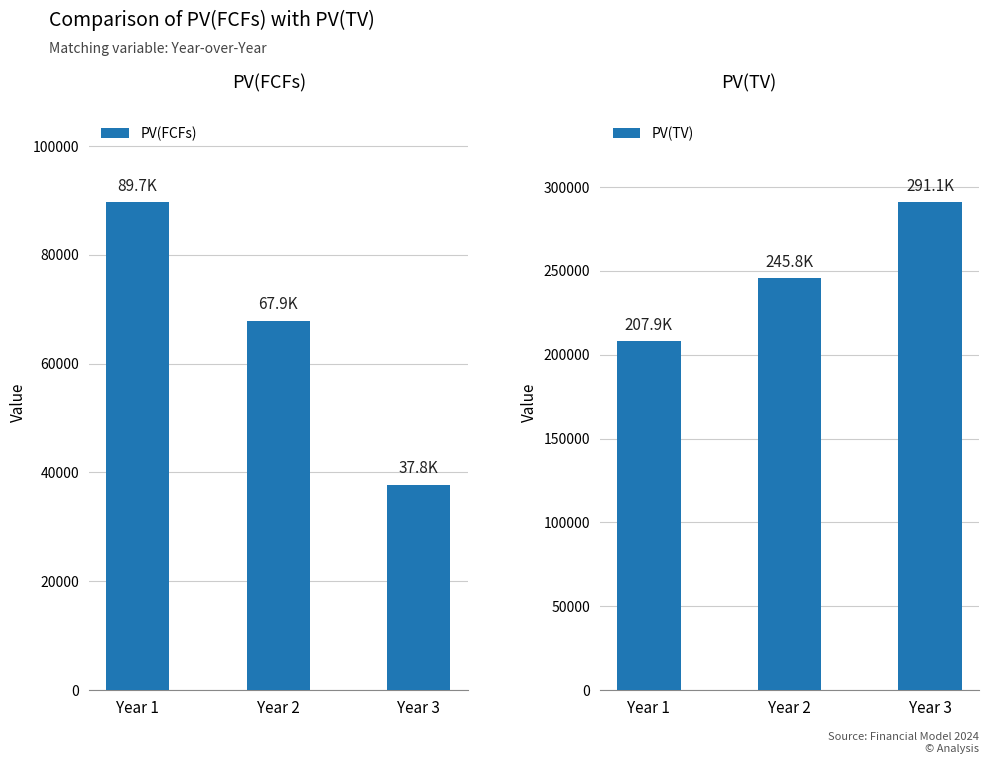

How many values in the PV(FCFs) series are below 67891?

1